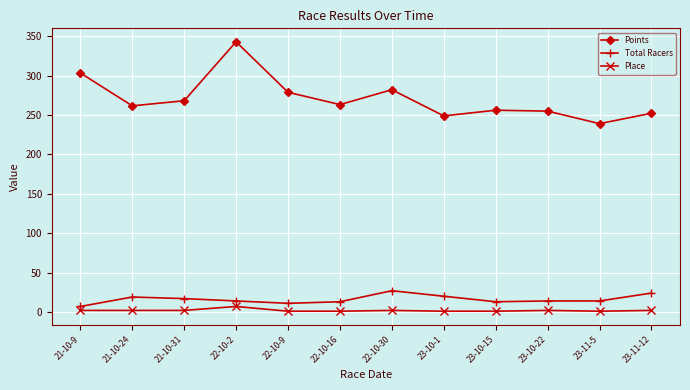

True or false: Place and Points intersect in this chart.

False